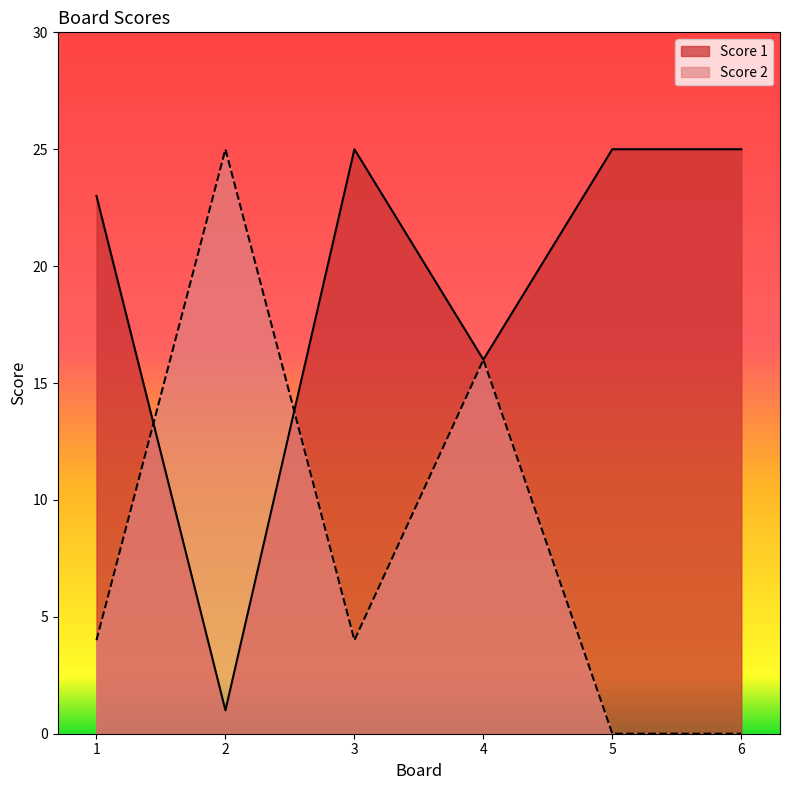

Which series ends up on top after the final intersection of Score 2 and Score 1?

Score 1